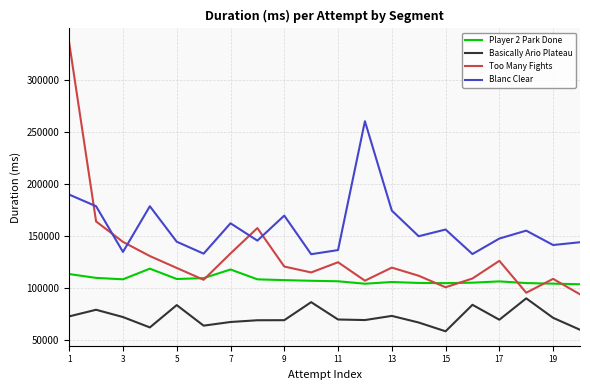

Rank the series by their average value, from lowest to highest.

Basically Ario Plateau, Player 2 Park Done, Too Many Fights, Blanc Clear